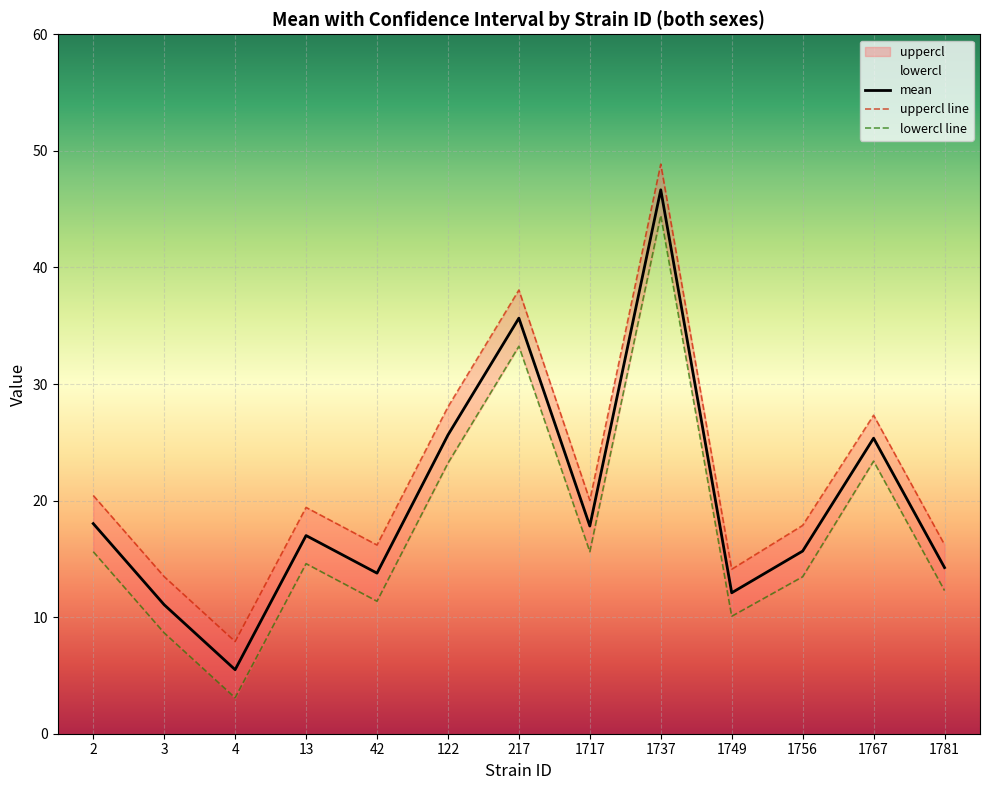

What is the value of the uppercl line point at the 13th from the left?

16.2